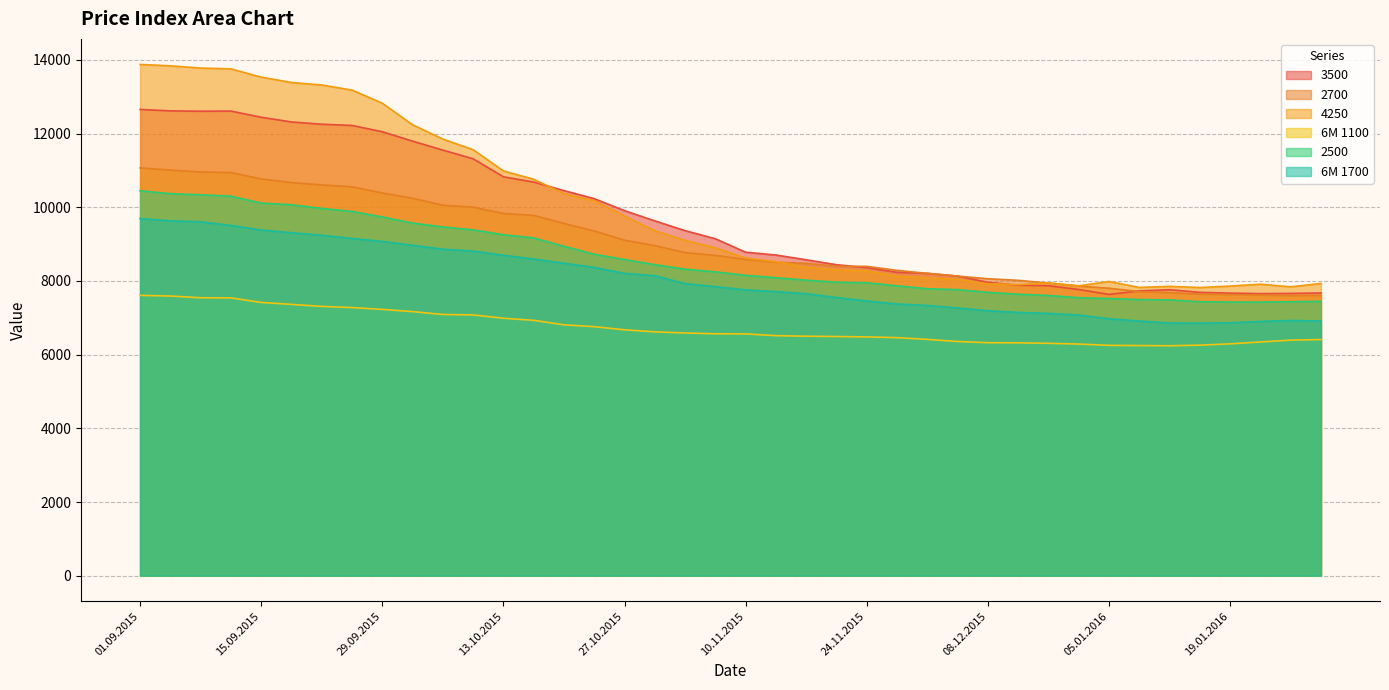

What is the sum of the 2700 values at 08.10.2015 and 05.01.2016?

17808